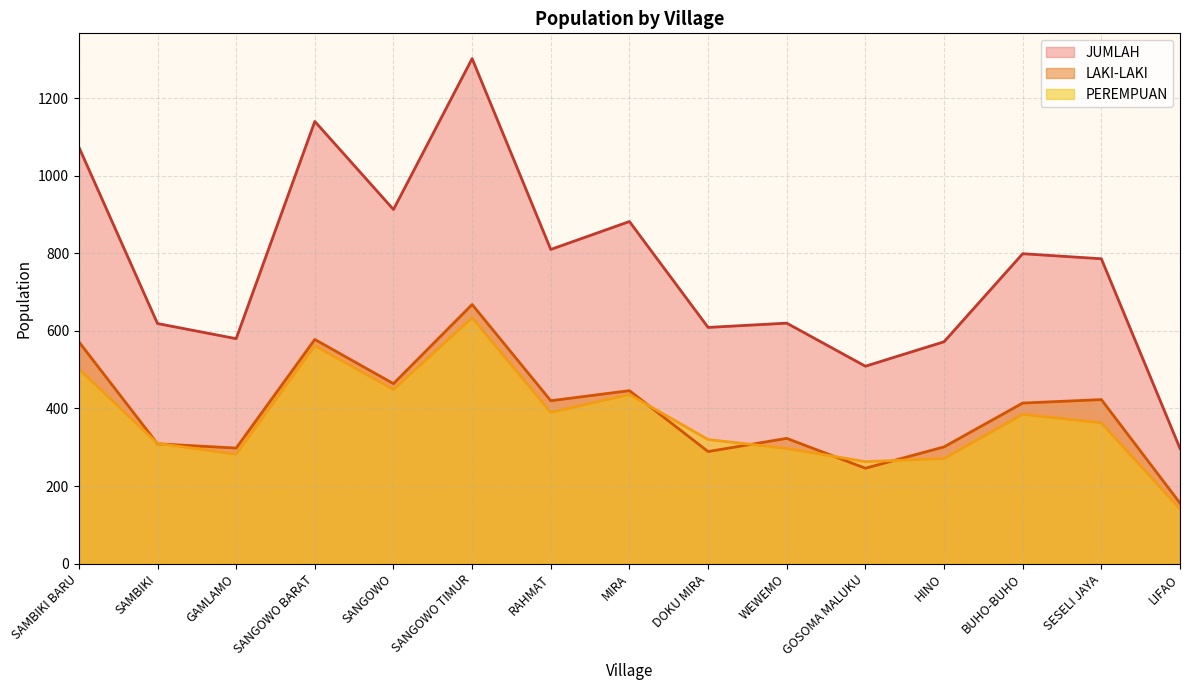

The LAKI-LAKI series shows 630 at SANGOWO. True or false?

False